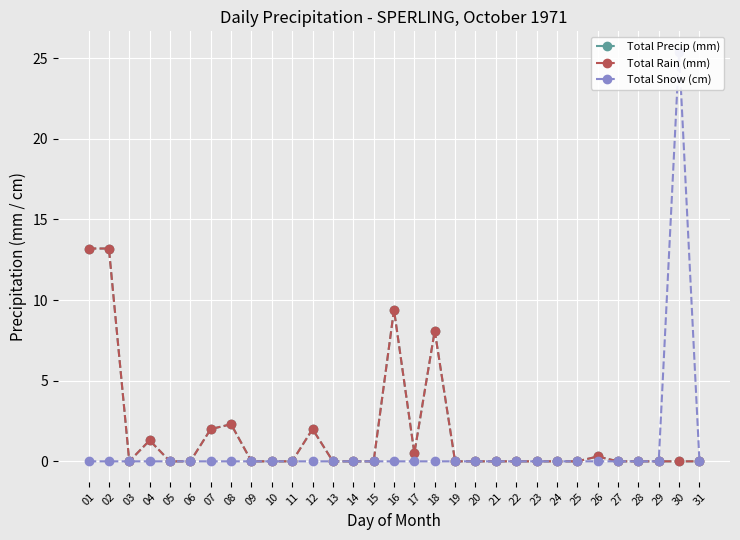

The Total Rain (mm) series shows 1.1 at 07. True or false?

False